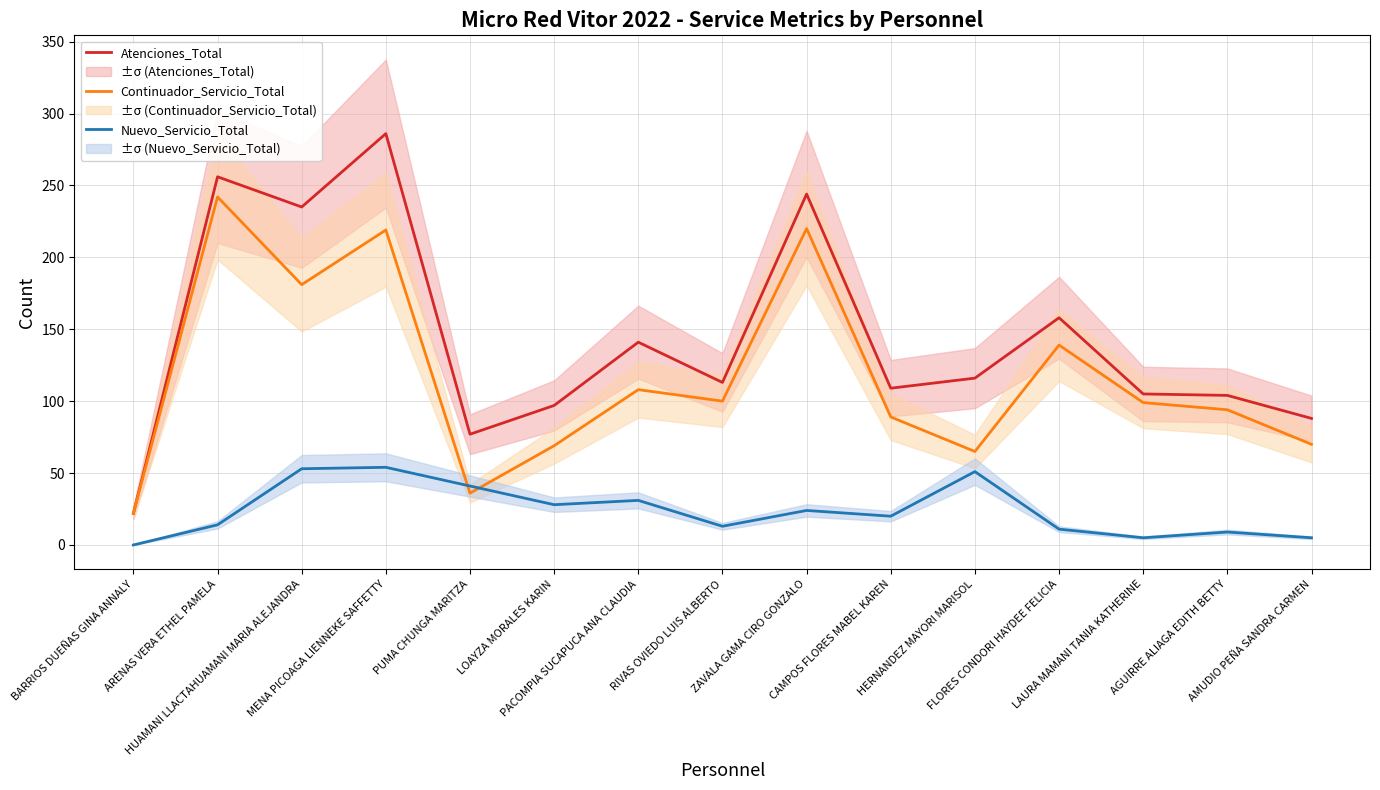

True or false: Continuador_Servicio_Total has a value of 56 at CAMPOS FLORES MABEL KAREN.

False